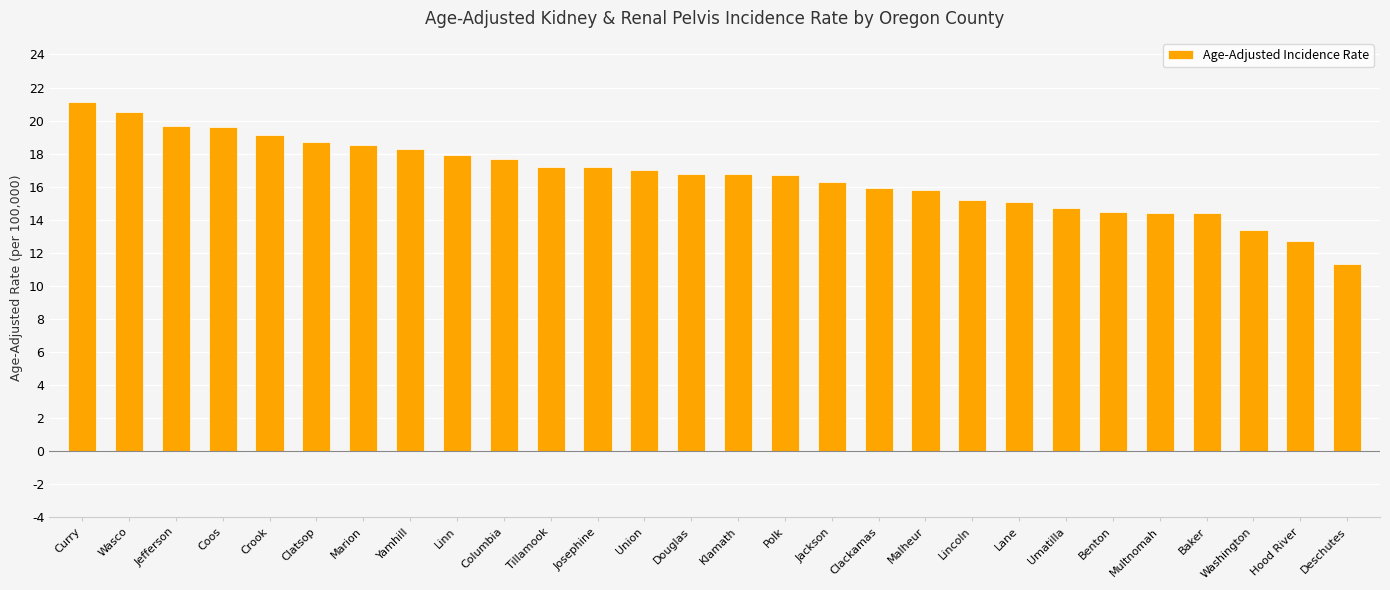

How many bars are there in total?

28